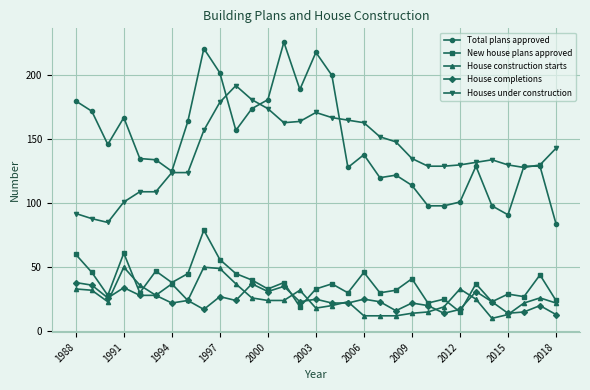

Which series has the largest range (max minus min)?

Total plans approved